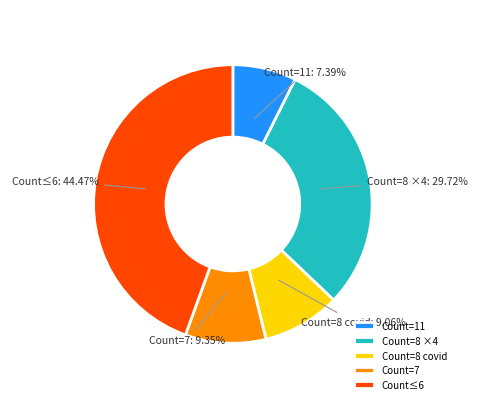

Is there a majority slice in this chart?

No